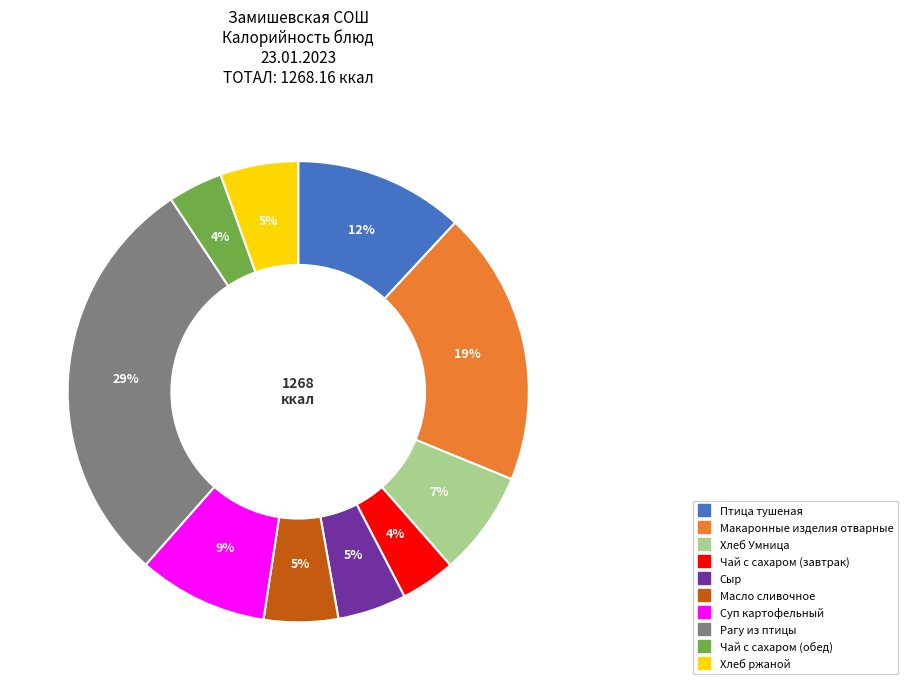

Between Макаронные изделия отварные and Хлеб Умница, which is larger?

Макаронные изделия отварные